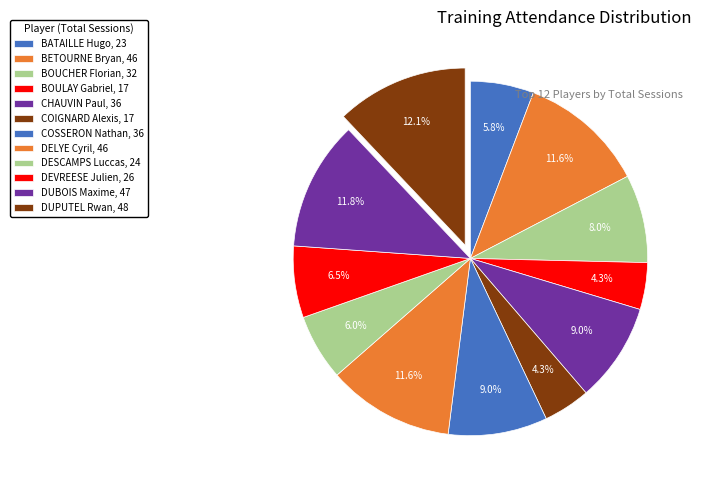

Is there any slice that represents more than half of the pie?

No